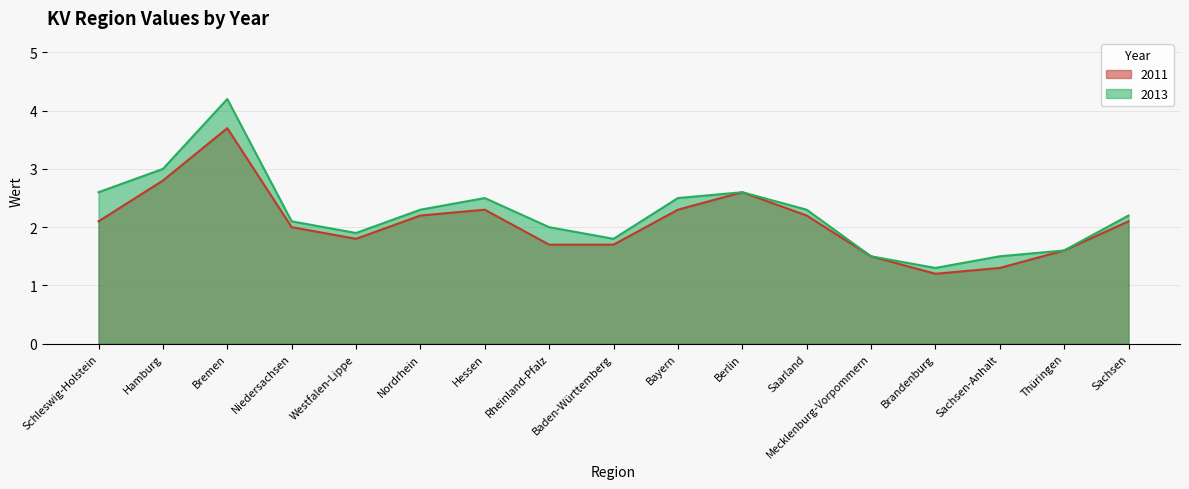

True or false: 2013 and 2011 intersect in this chart.

False